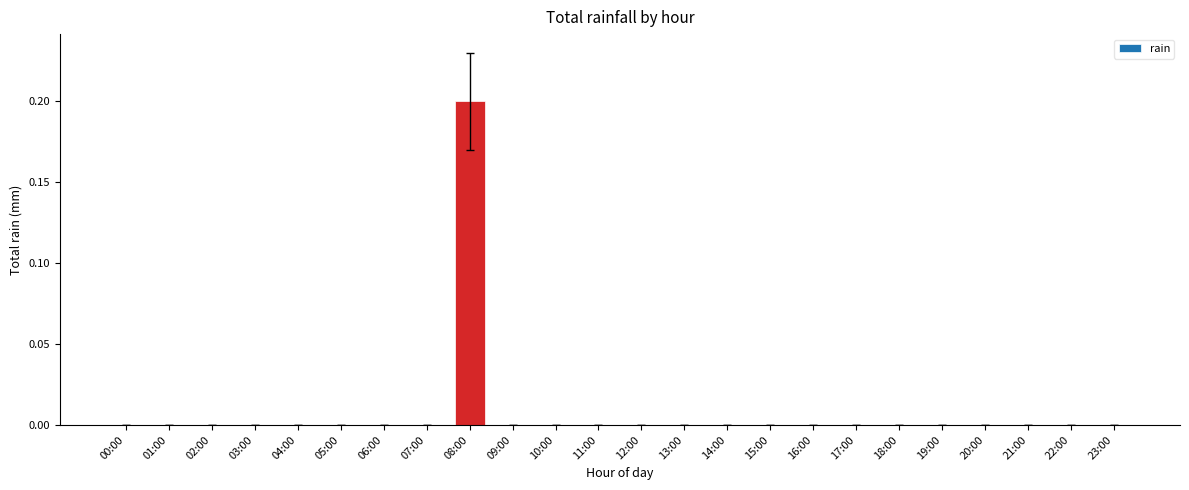

Which category has the highest value across all series?

08:00